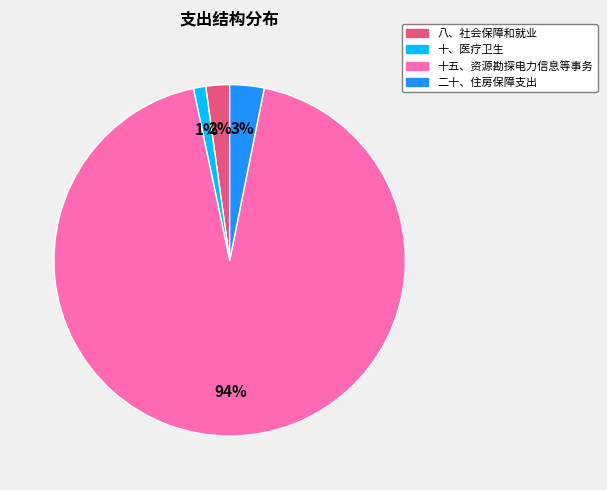

To the nearest percent, what is the difference between the 二十、住房保障支出 and 十、医疗卫生 slice percentages?

2%